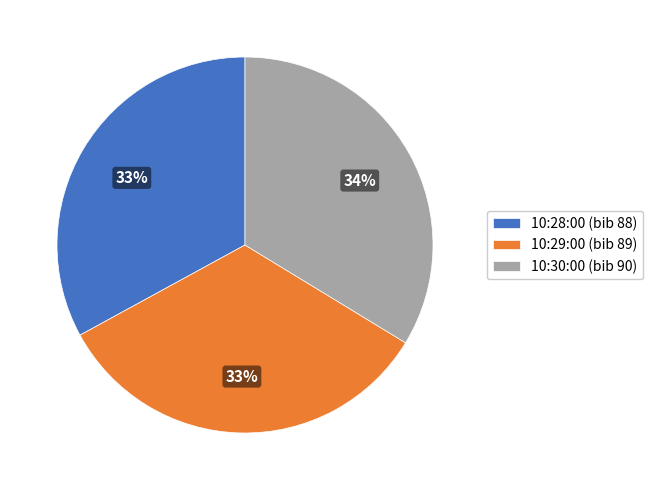

Does 10:28:00 (bib 88) represent more than half of the total?

No